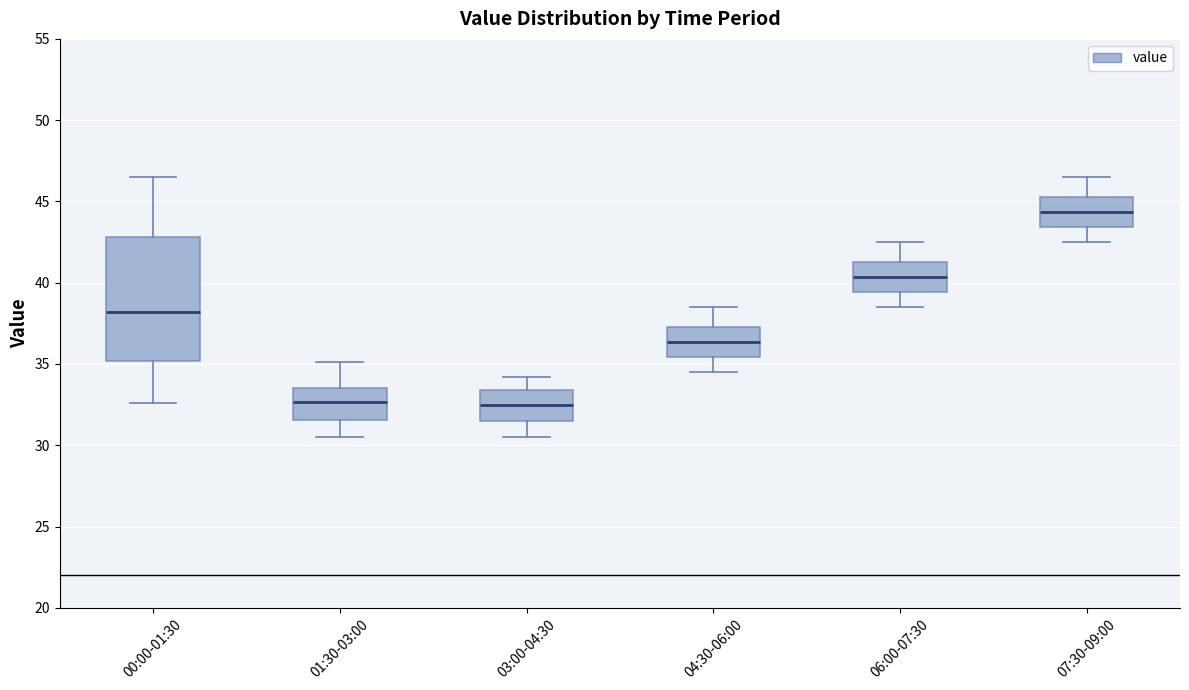

Reading left to right, transcribe this box plot: for each box, give where its median line is, the range the box spans, and where its two whiskers end, as read against the y-axis. The values are not printed on the chart, so give them approximately, as read against the axis.

00:00-01:30: median 38.0, box 35.0 to 43.0, whiskers 32.5 to 46.5
01:30-03:00: median 32.5, box 31.5 to 33.5, whiskers 30.5 to 35.0
03:00-04:30: median 32.5, box 31.5 to 33.5, whiskers 30.5 to 34.0
04:30-06:00: median 36.5, box 35.5 to 37.5, whiskers 34.5 to 38.5
06:00-07:30: median 40.5, box 39.5 to 41.5, whiskers 38.5 to 42.5
07:30-09:00: median 44.5, box 43.5 to 45.5, whiskers 42.5 to 46.5